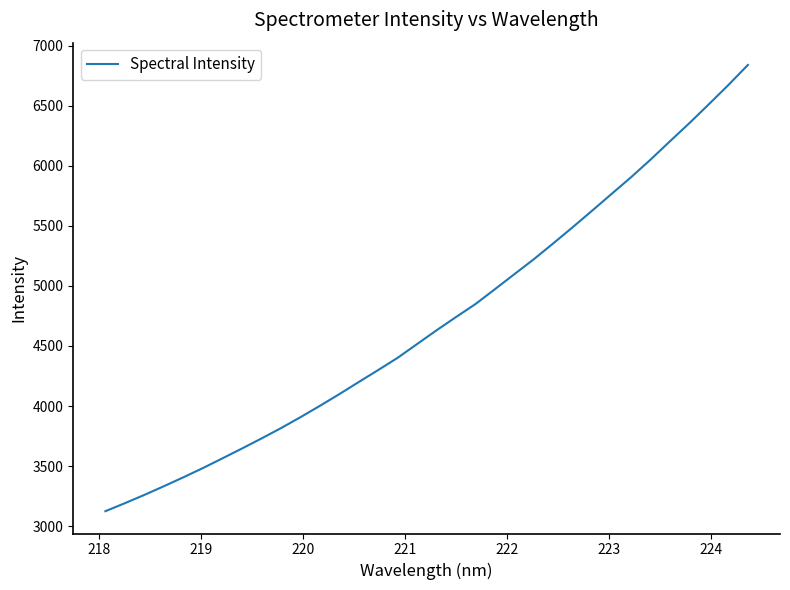

What is the smallest value displayed?

3125.1